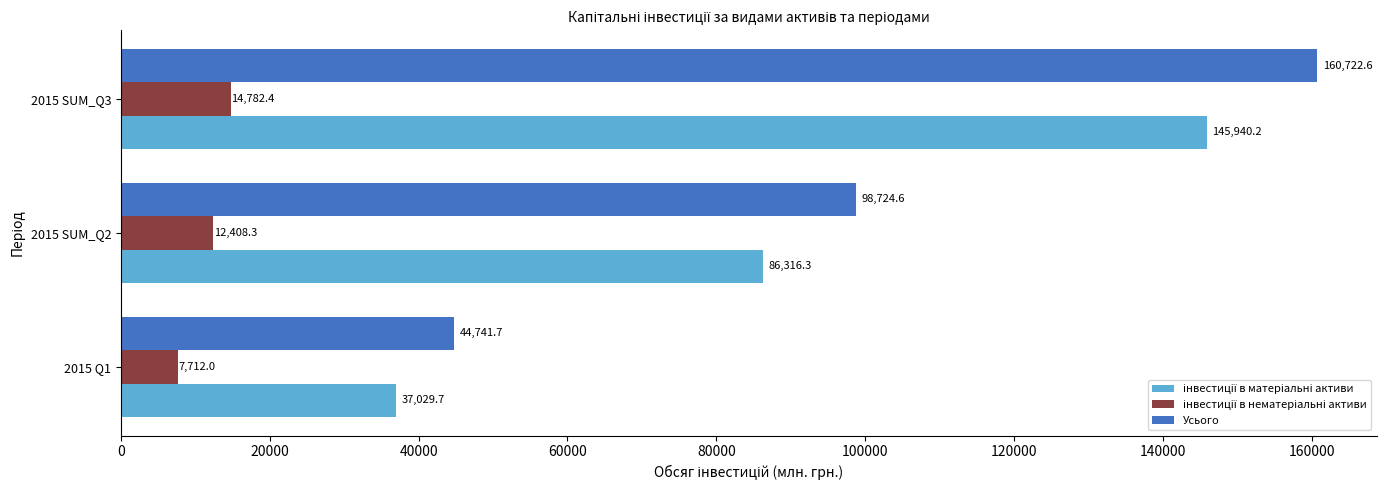

List the labels in order of Усього value, smallest first.

2015 Q1, 2015 SUM_Q2, 2015 SUM_Q3